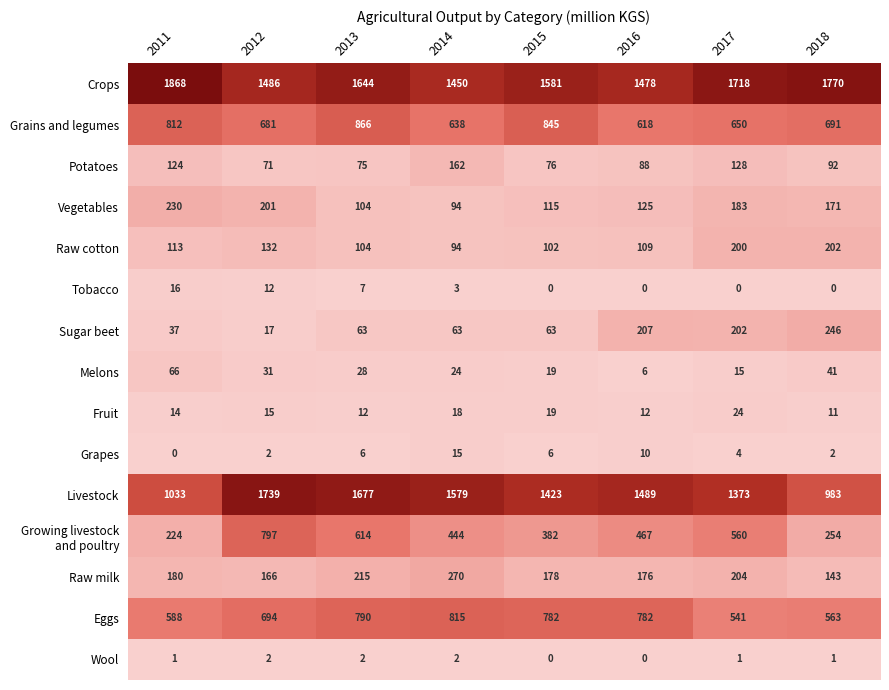

True or false: Fruit has a value of 12 at 2013.

True